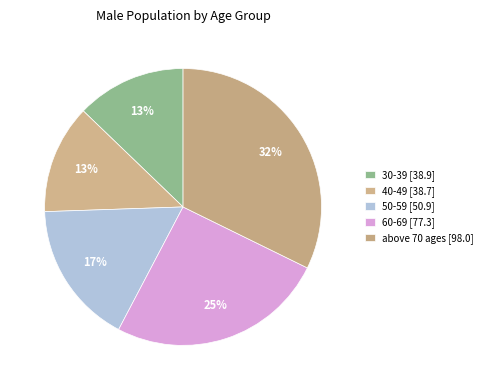

What percentage is the 30-39 slice, to the nearest percent?

13%